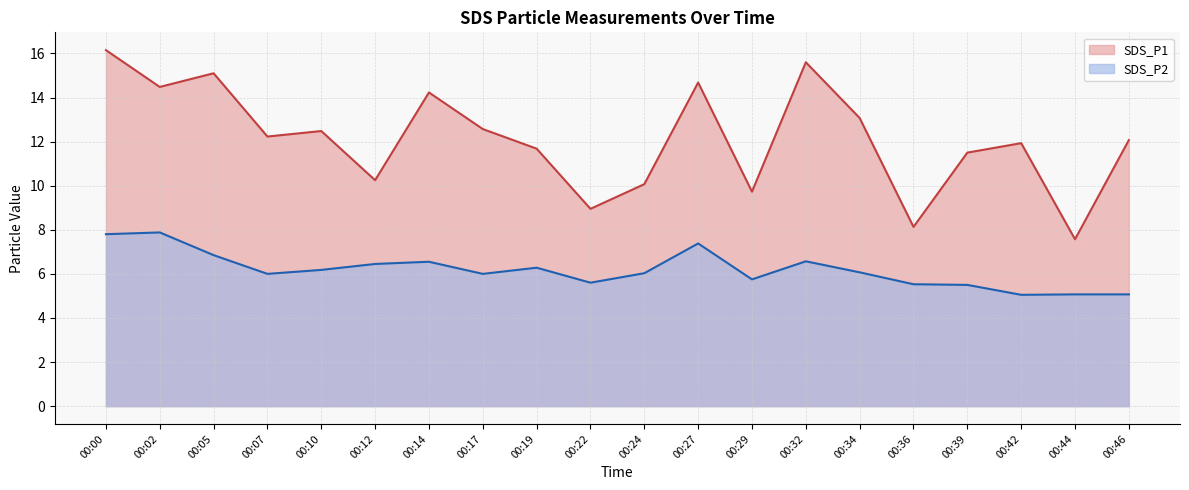

The value of SDS_P2 at 00:00 is 10.6. True or false?

False